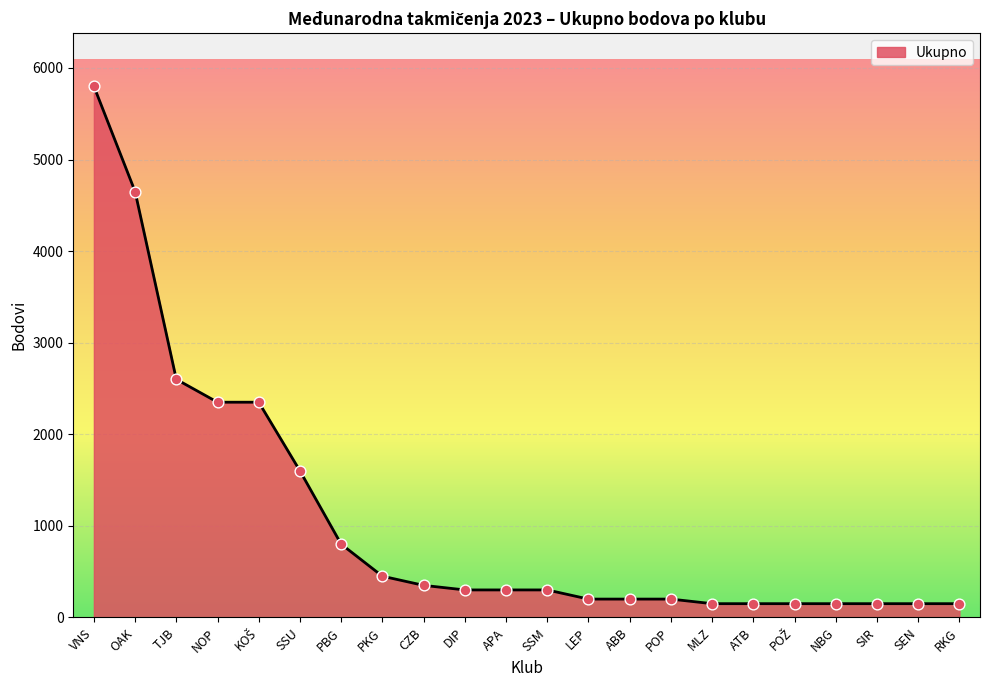

Between TJB and SEN, which is larger?

TJB